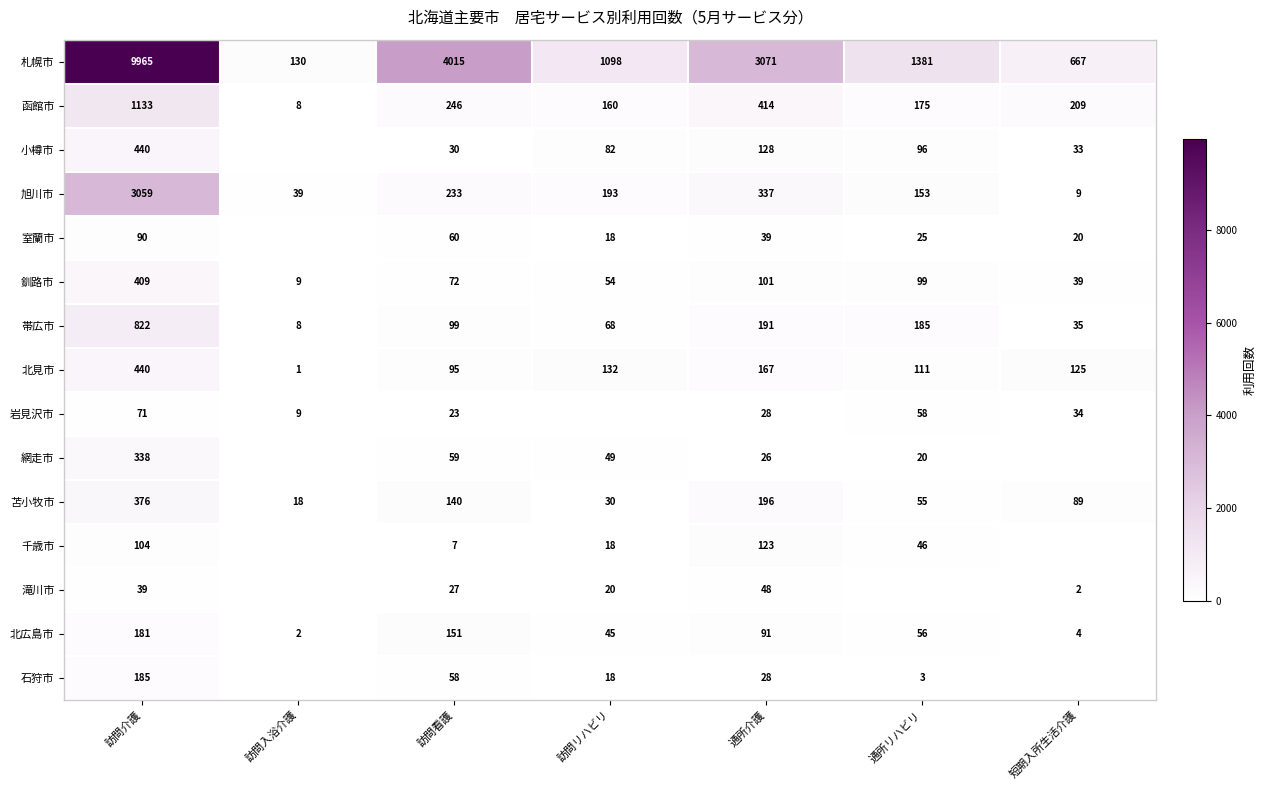

What is the difference between the second highest and second lowest values in the 北見市 series?

72